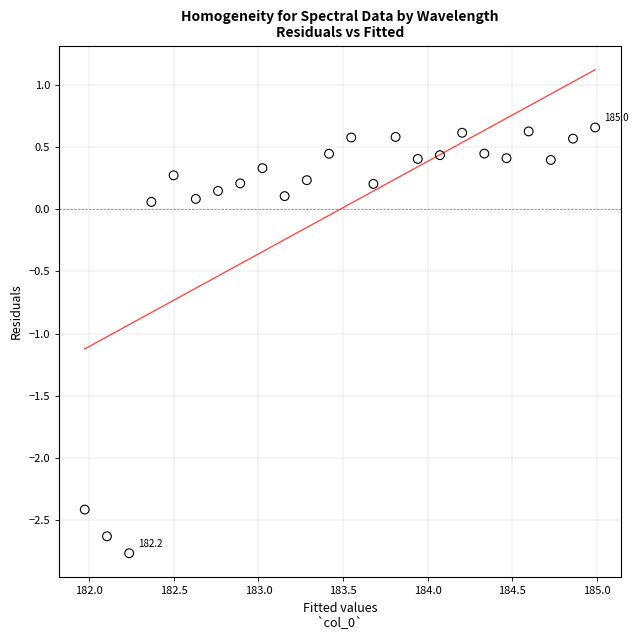

What is the range of X values (max minus min)?

3.0